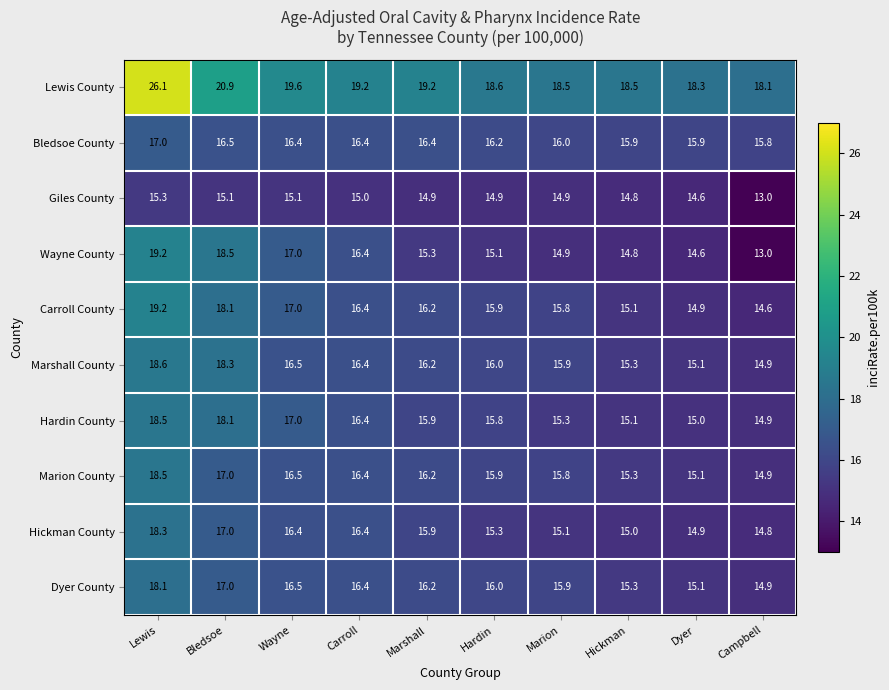

Between Hardin and Dyer, which series saw the biggest shift?

Carroll County